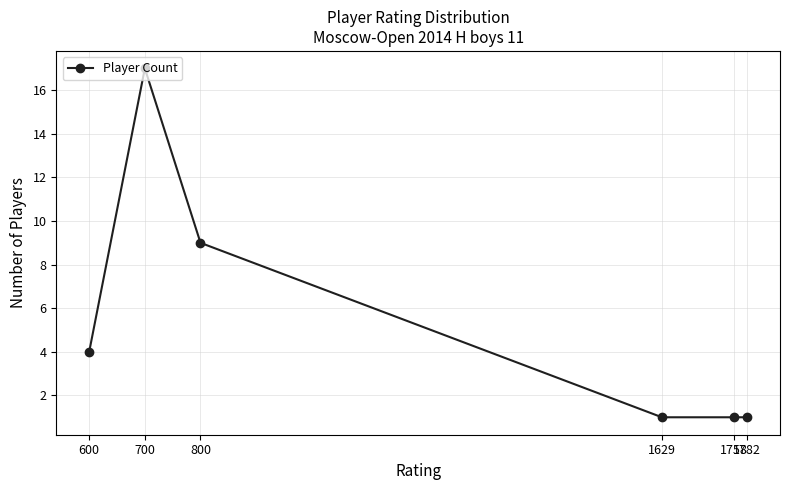

Reading left to right, transcribe all the data shown in this chart.

4	17	9	1	1	1